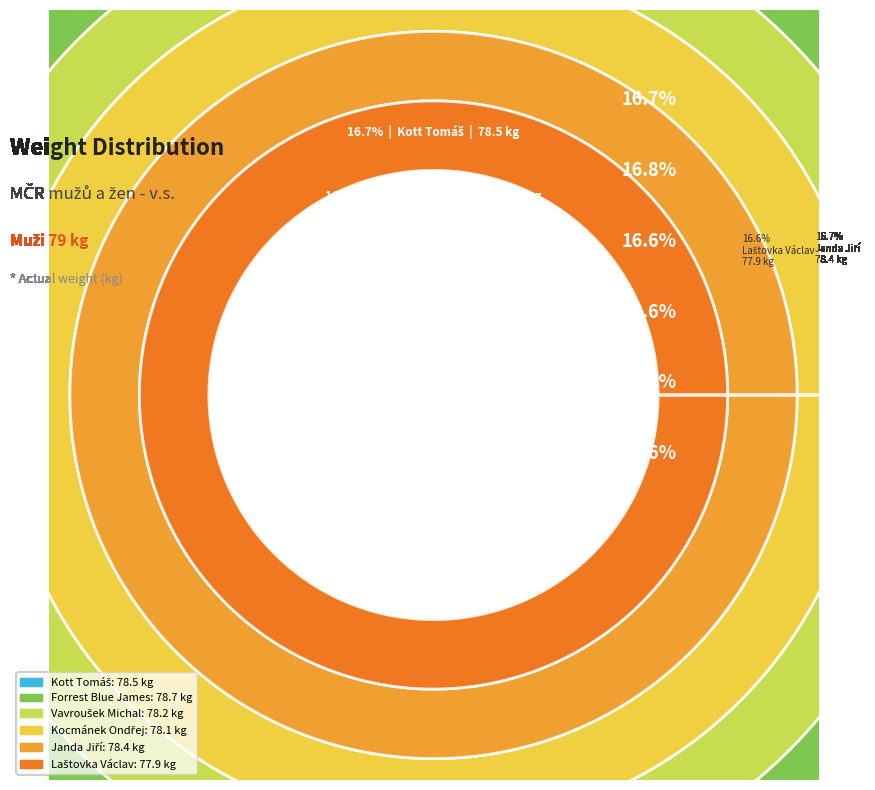

The Forrest Blue James slice represents 17% of the pie. True or false?

True